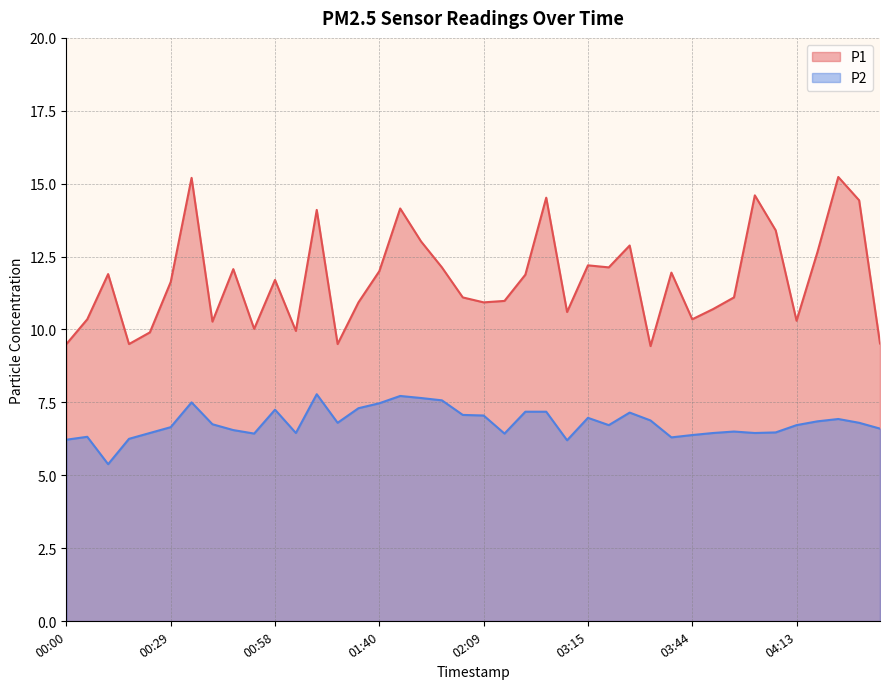

Reading left to right, extract all data points from this chart.

P1: 00:00=9.5	00:05=10.3	00:11=11.9	00:17=9.5	00:23=9.9	00:29=11.6	00:34=15.2	00:40=10.3	00:46=12.1	00:52=10.0	00:58=11.7	01:04=9.9	01:09=14.1	01:21=9.5	01:27=10.9	01:40=12.0	01:46=14.2	01:52=13.0	01:57=12.1	02:03=11.1	02:09=10.9	02:35=11.0	02:41=11.9	03:04=14.5	03:09=10.6	03:15=12.2	03:21=12.1	03:27=12.9	03:33=9.4	03:38=11.9	03:44=10.3	03:50=10.7	03:56=11.1	04:02=14.6	04:07=13.4	04:13=10.3	04:19=12.7	04:25=15.2	04:31=14.4	04:37=9.5
P2: 00:00=6.2	00:05=6.3	00:11=5.4	00:17=6.2	00:23=6.5	00:29=6.7	00:34=7.5	00:40=6.8	00:46=6.5	00:52=6.4	00:58=7.2	01:04=6.5	01:09=7.8	01:21=6.8	01:27=7.3	01:40=7.5	01:46=7.7	01:52=7.7	01:57=7.6	02:03=7.1	02:09=7.0	02:35=6.4	02:41=7.2	03:04=7.2	03:09=6.2	03:15=7.0	03:21=6.7	03:27=7.2	03:33=6.9	03:38=6.3	03:44=6.4	03:50=6.5	03:56=6.5	04:02=6.5	04:07=6.5	04:13=6.7	04:19=6.8	04:25=6.9	04:31=6.8	04:37=6.6